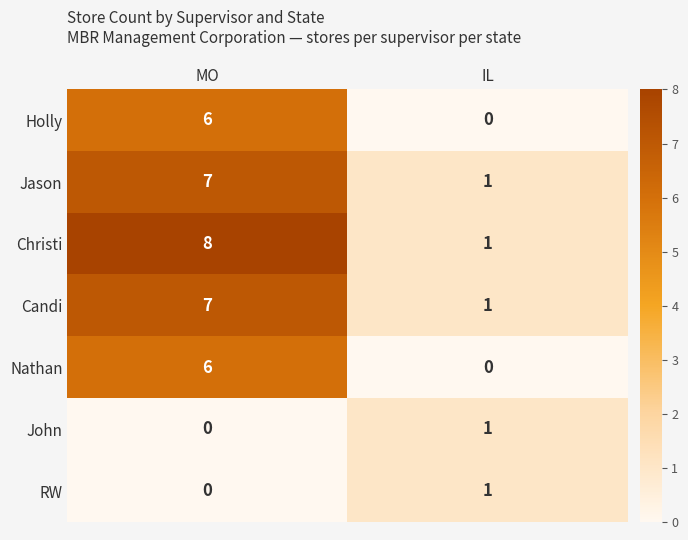

What is the total value across all series at IL?

5